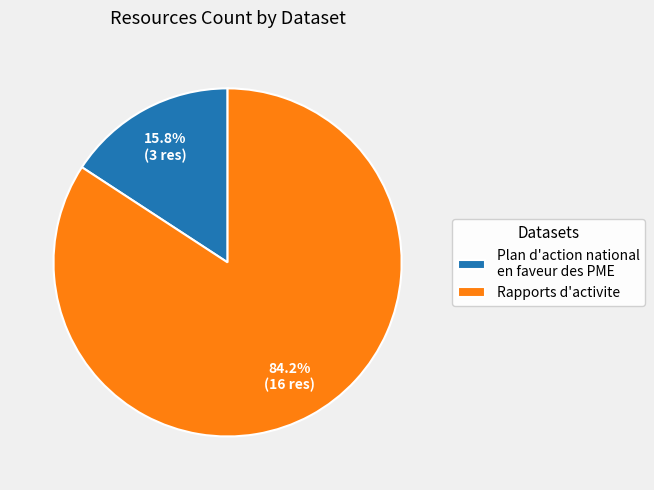

What is the smallest slice in the pie chart?

Plan d'action national en faveur des PME